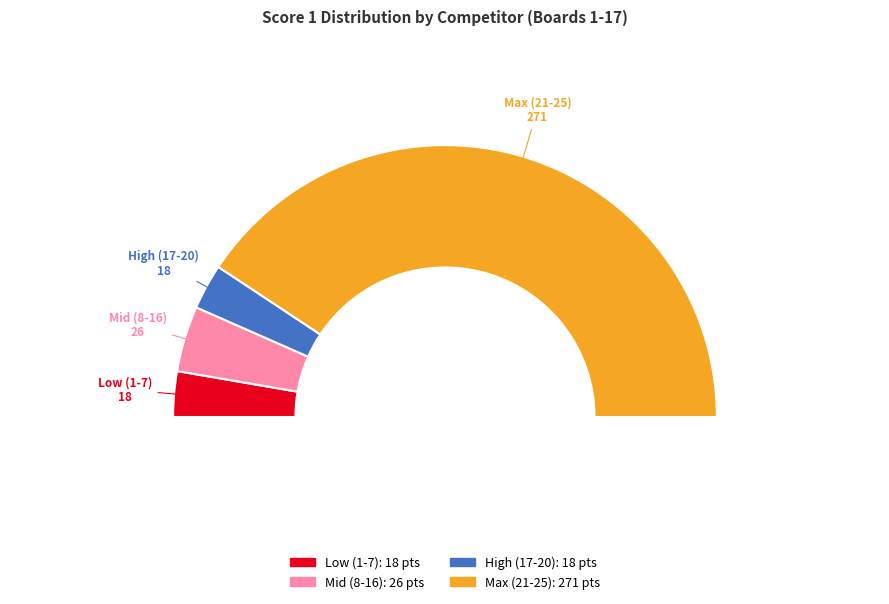

The Kahteb Amanullah B S slice represents 1% of the pie. True or false?

False